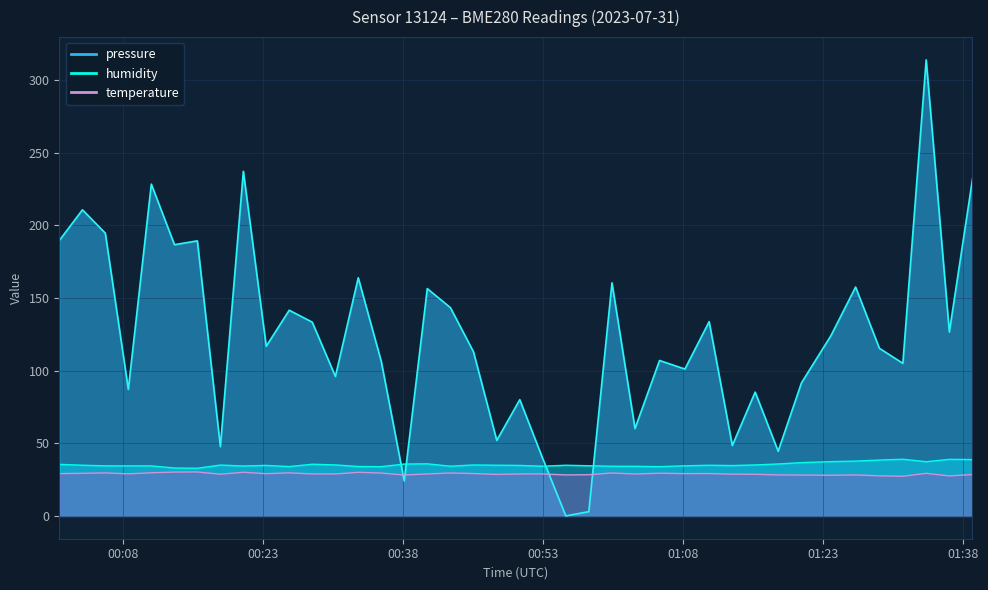

True or false: temperature and humidity cross at least once.

False